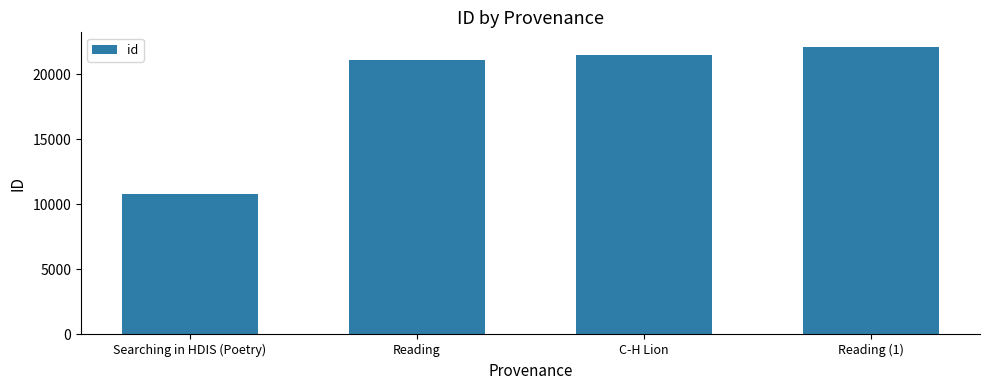

What is the change in value from Reading to C-H Lion?

+375